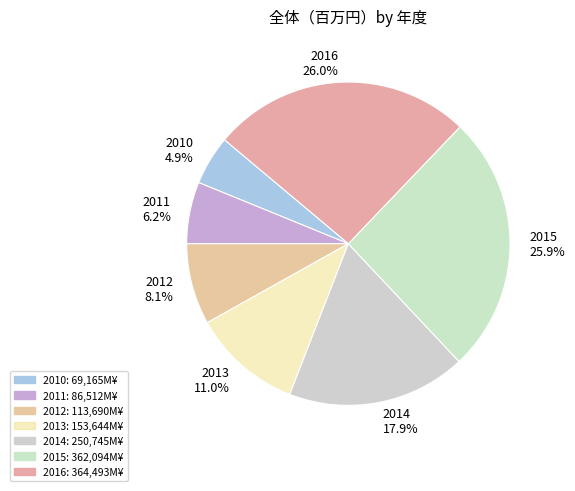

How much of the chart is everything except 2014?

82.1%